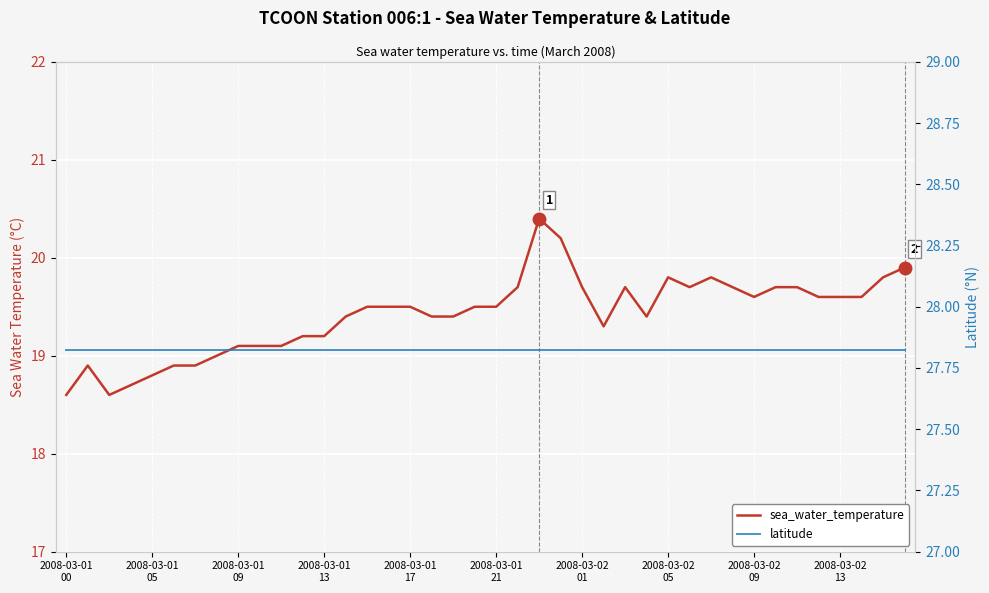

Which series has the largest total across all categories?

latitude